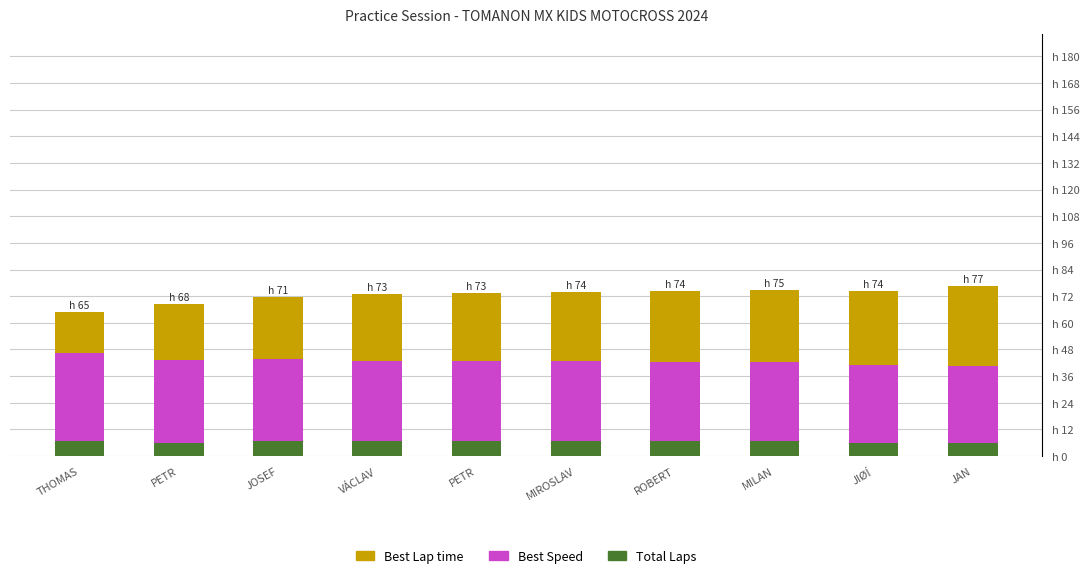

What is the sum of all Best Lap time values?

295.8